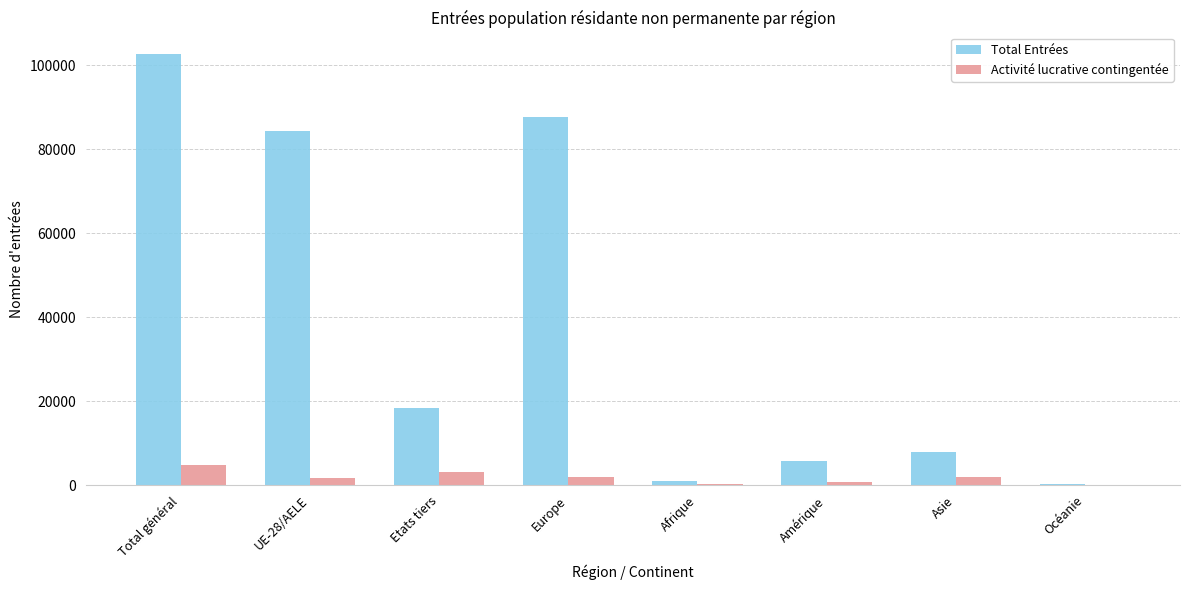

At which label does Activité lucrative contingentée first exceed 1835?

Total général